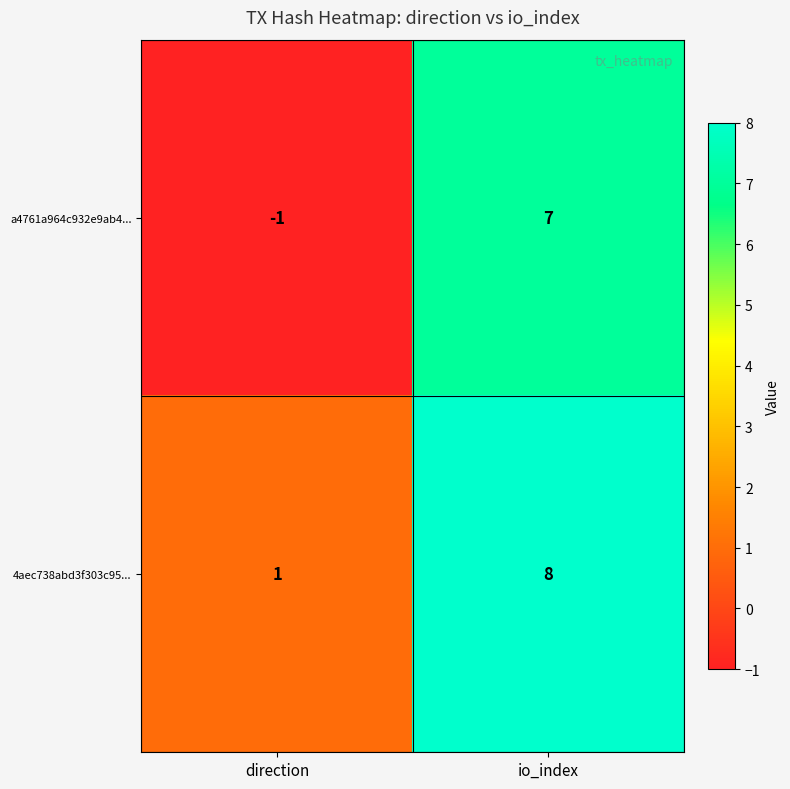

Which label corresponds to the smallest value in the chart?

direction